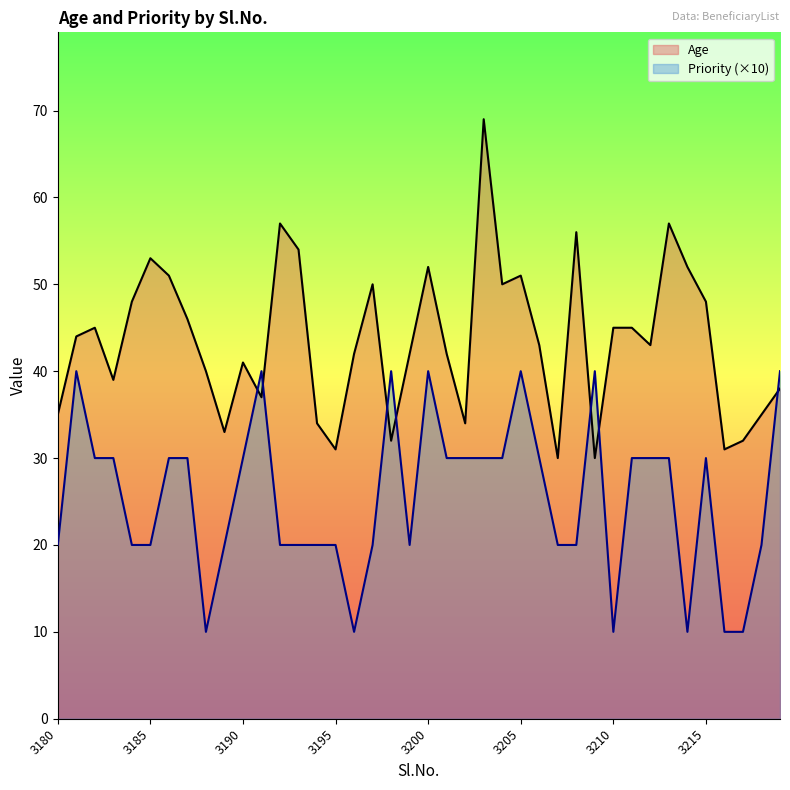

How many data points in Priority are less than 30?

19